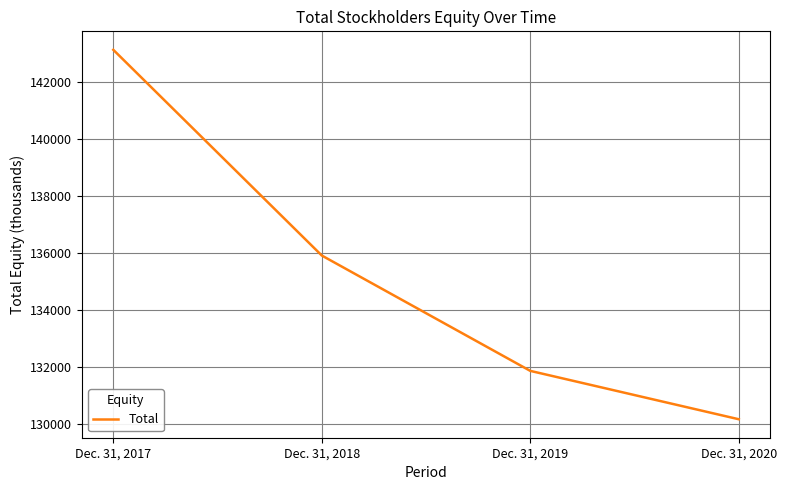

What value does the data have at Dec. 31, 2018, to the nearest 100?

135900